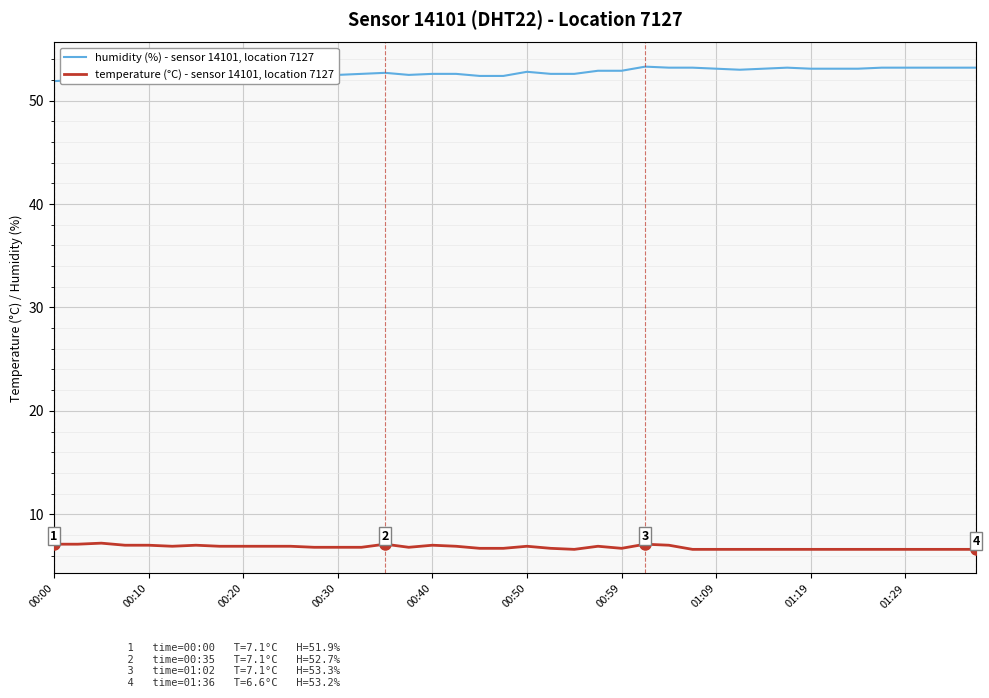

What is the minimum value for temperature (°C) - sensor 14101, location 7127?

6.6